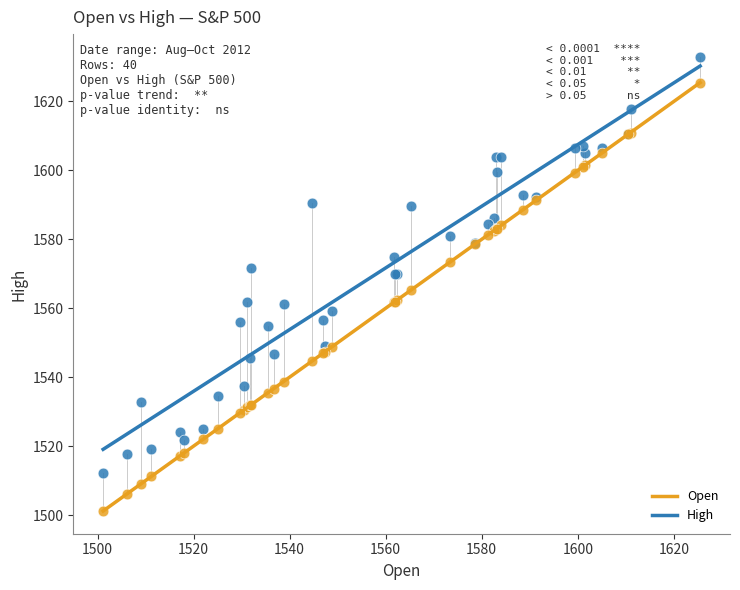

Which series contains the lowest Y value?

Open